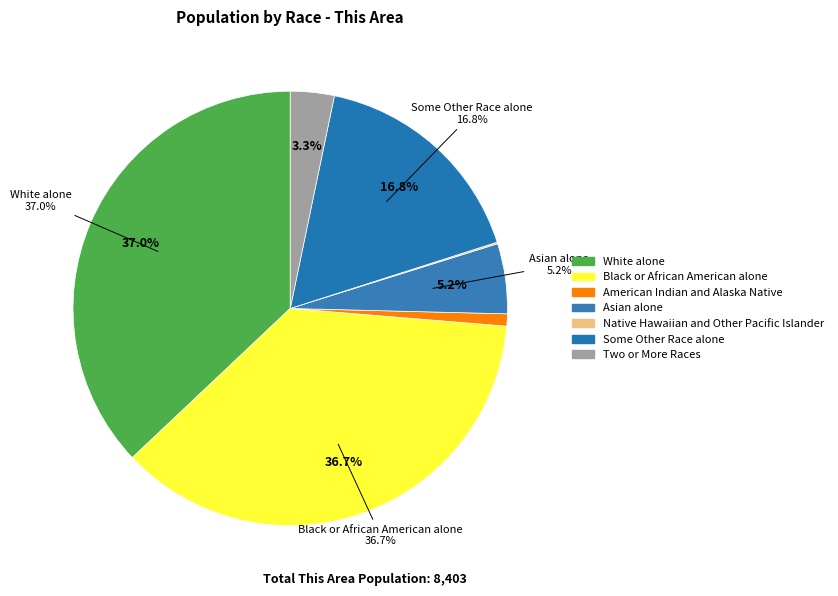

What is the largest slice in the pie chart?

White alone